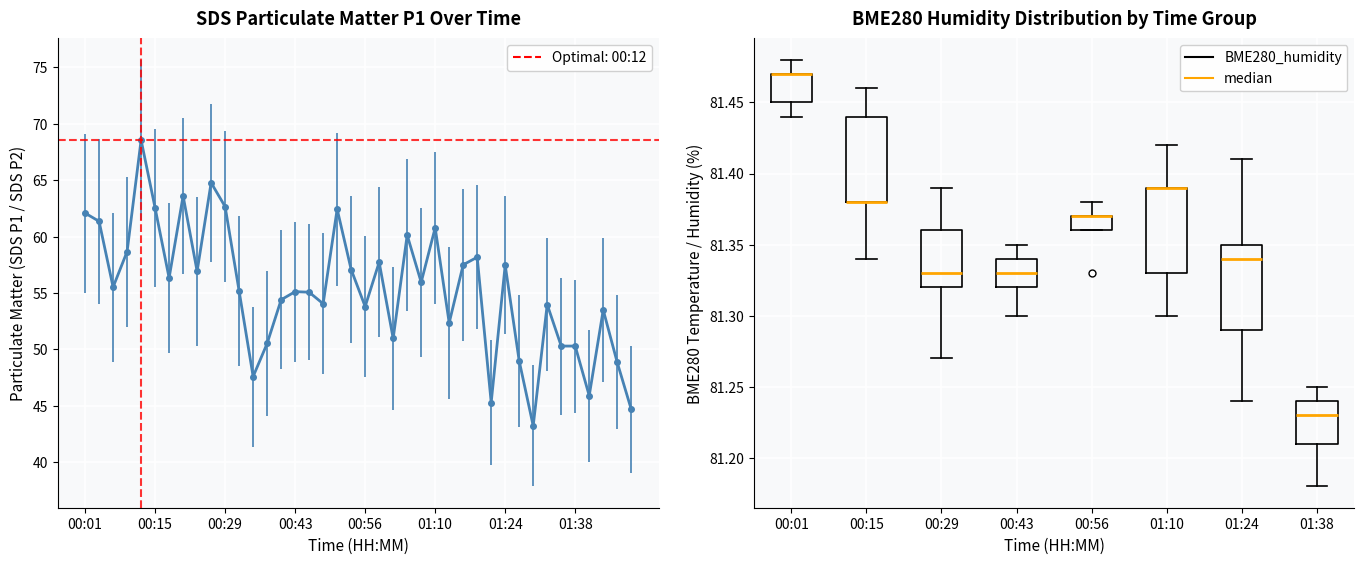

The value at 33 is 54.0. True or false?

True